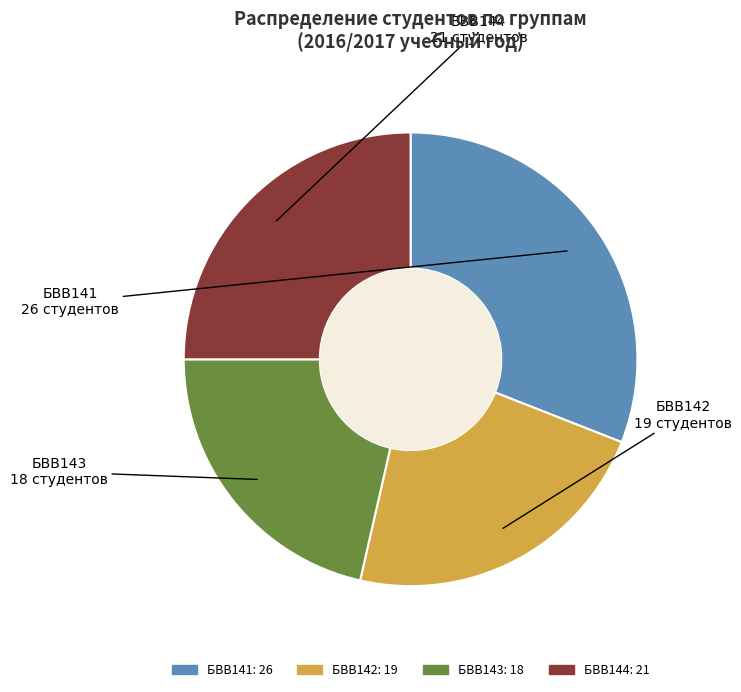

Does any single category account for the majority?

No